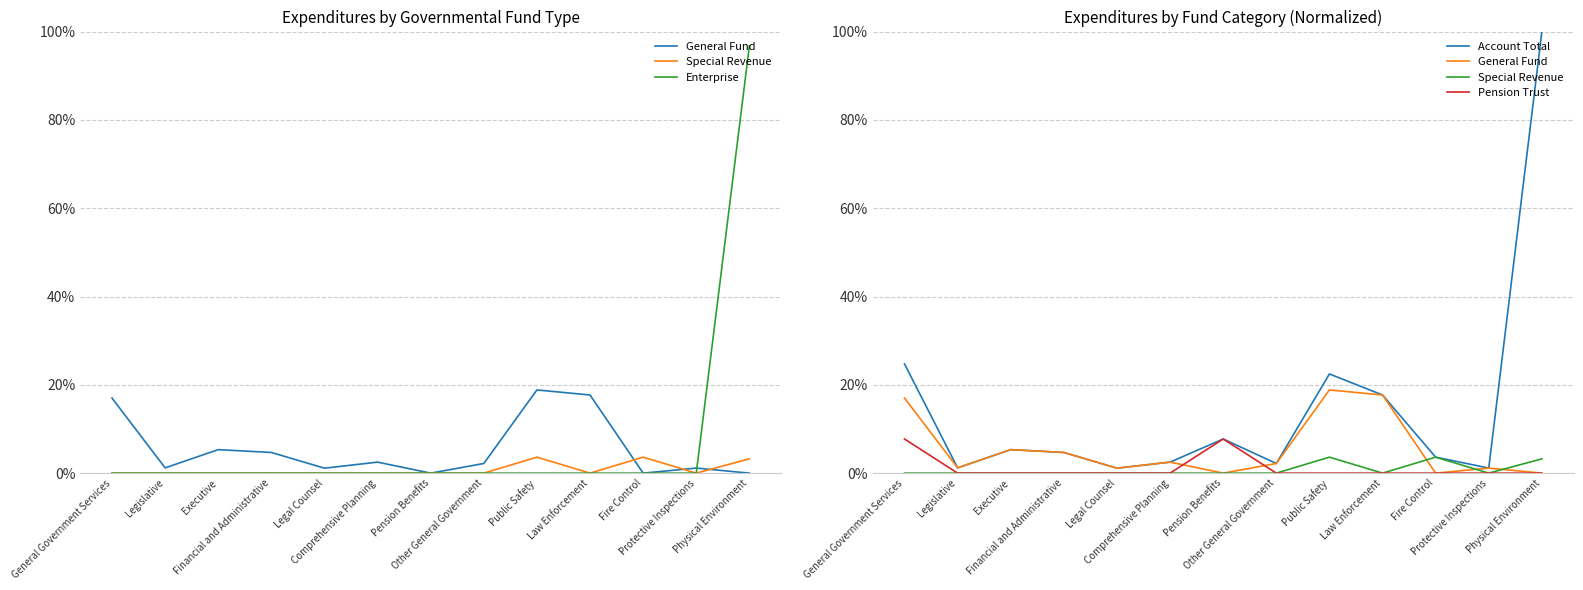

At how many categories does at least one series exceed 0?

13